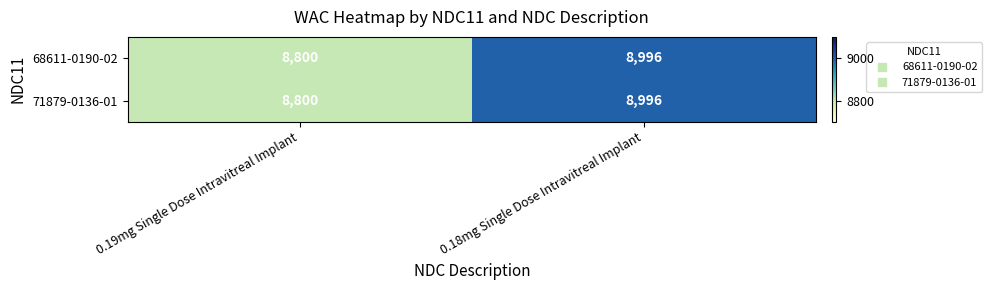

How many data points in 68611-0190-02 are less than 8996?

1